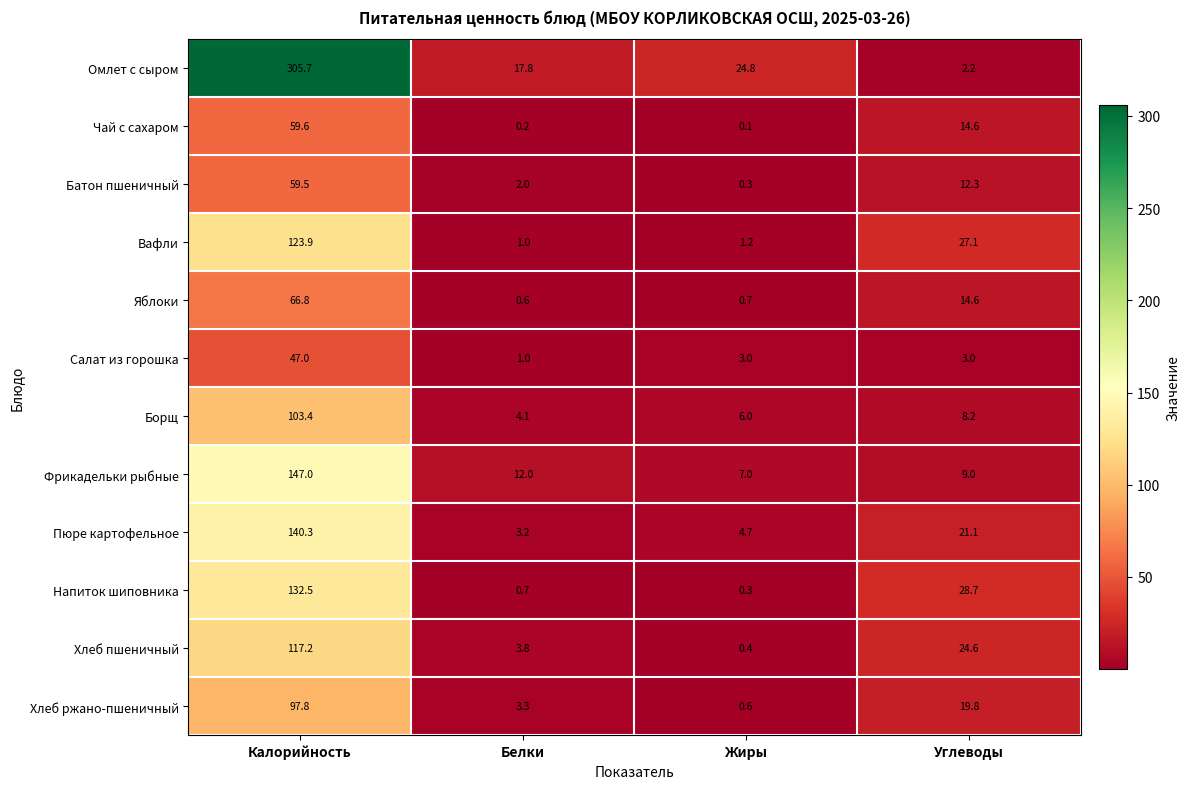

Rank the series by their maximum value, from lowest to highest.

Салат из горошка, Батон пшеничный, Чай с сахаром, Яблоки, Хлеб ржано-пшеничный, Борщ, Хлеб пшеничный, Вафли, Напиток шиповника, Пюре картофельное, Фрикадельки рыбные, Омлет с сыром